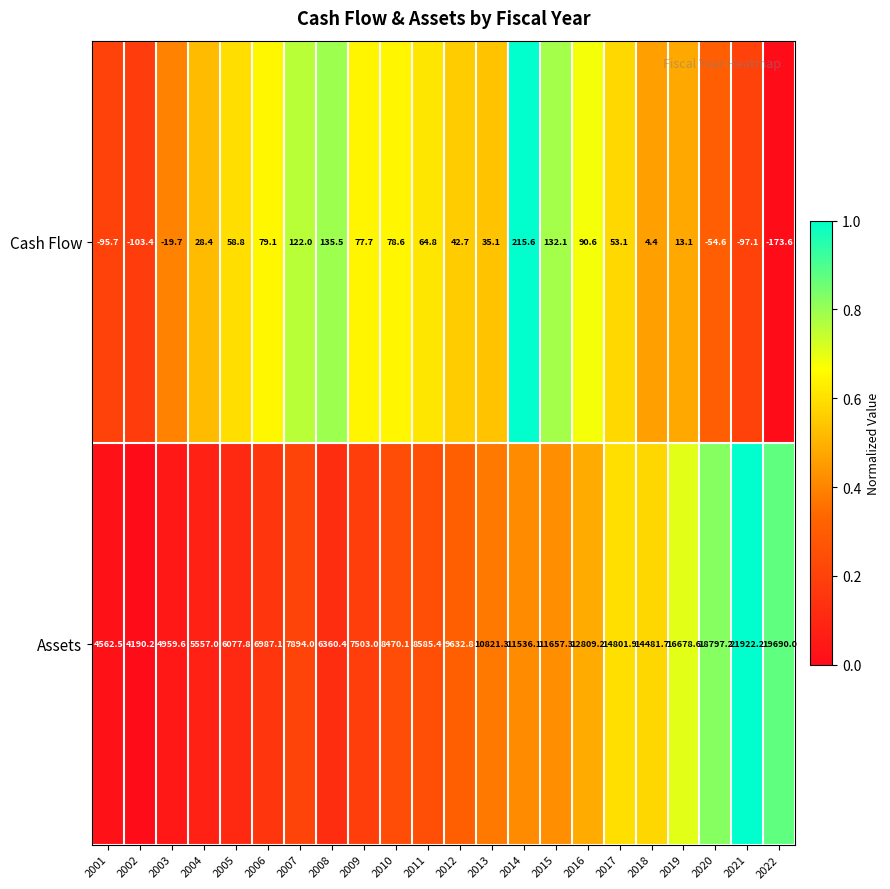

The Assets series shows 10821.3 at 2013. True or false?

True